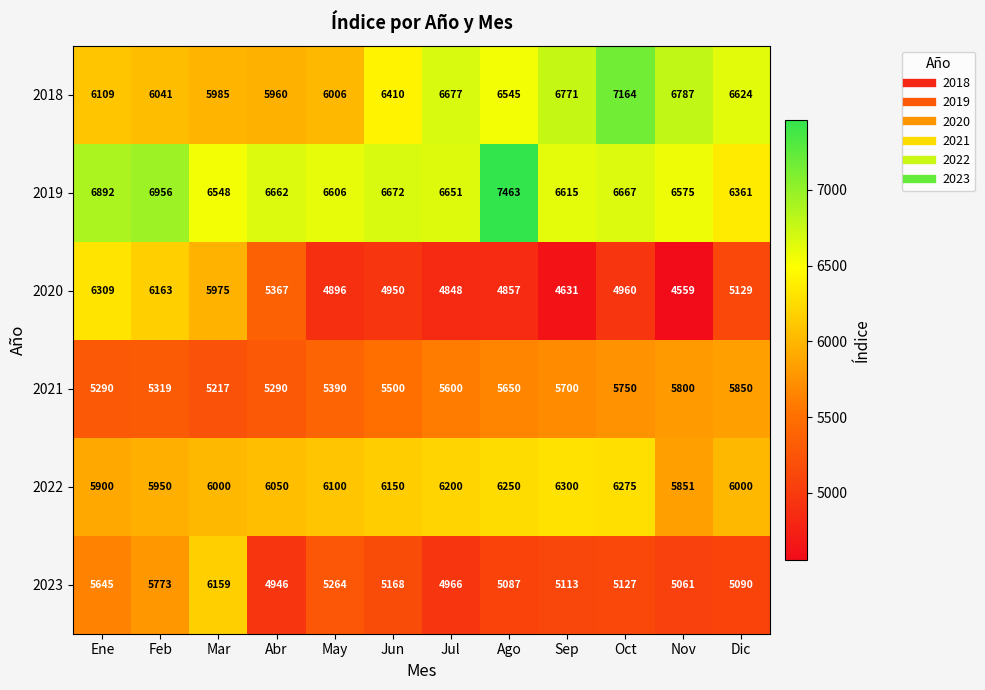

What is the difference between the maximum and minimum values in the 2019 series?

1102